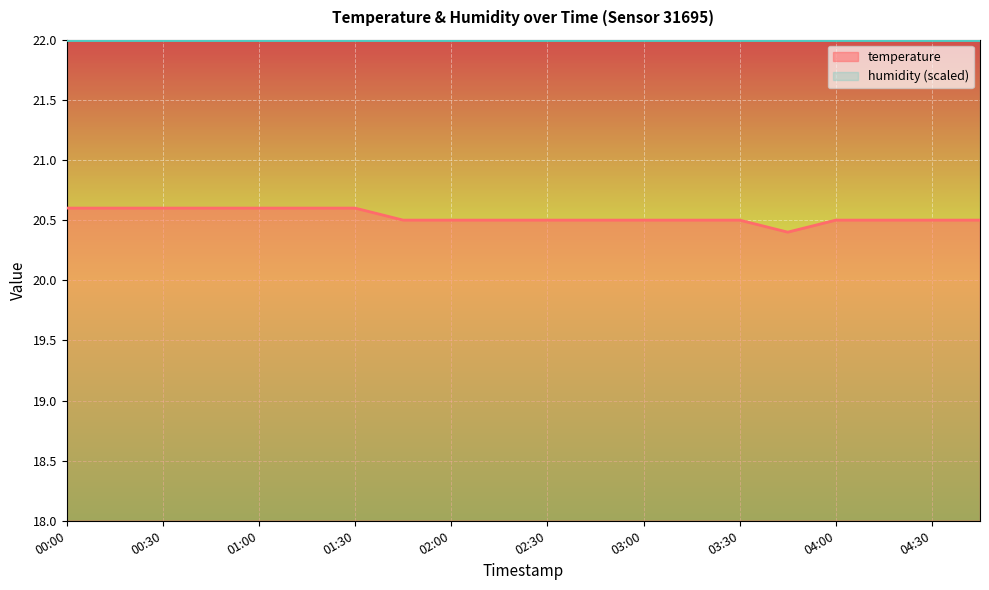

Count the values in the range 20 to 21.

20